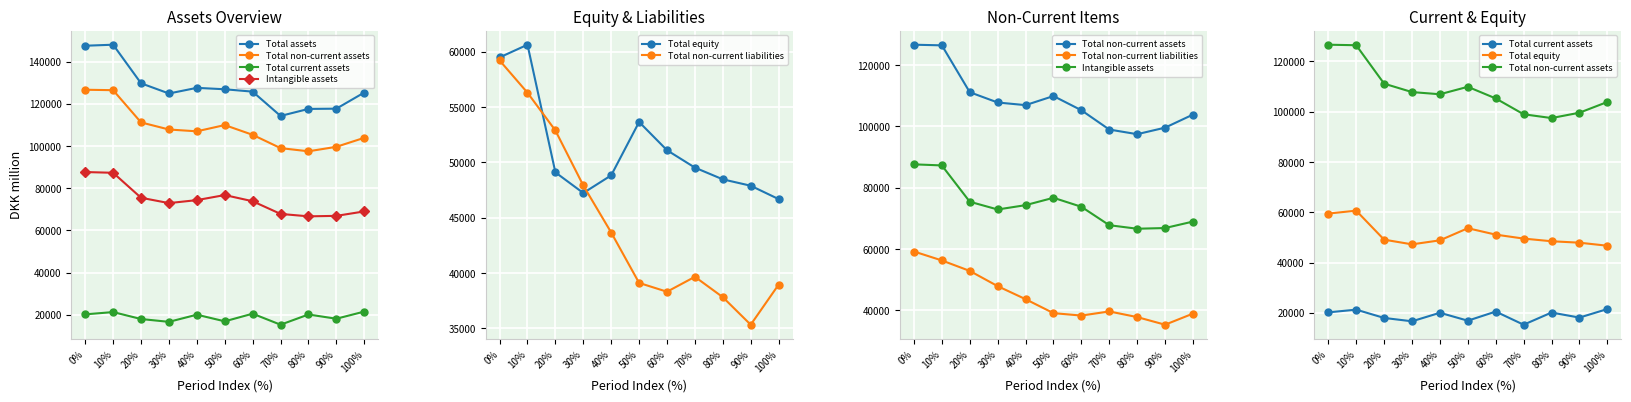

Reading right to left, extract all data points from this chart.

Total assets: 125361	117700	117581	114251	125777	126906	127574	124901	129740	148034	147547
Total non-current assets: 103883	99614	97486	98999	105298	109928	106962	107825	111182	126469	126677
Total current assets: 21478	18086	20095	15252	20479	16853	20002	16607	17947	21244	20159
Intangible assets: 68978	66868	66642	67793	73805	76736	74334	72920	75453	87295	87649
Total equity: 46682	47889	48466	49525	51098	53650	48826	47231	49097	60633	59484
Total non-current liabilities: 38950	35330	37818	39660	38310	39106	43661	47911	52881	56295	59213